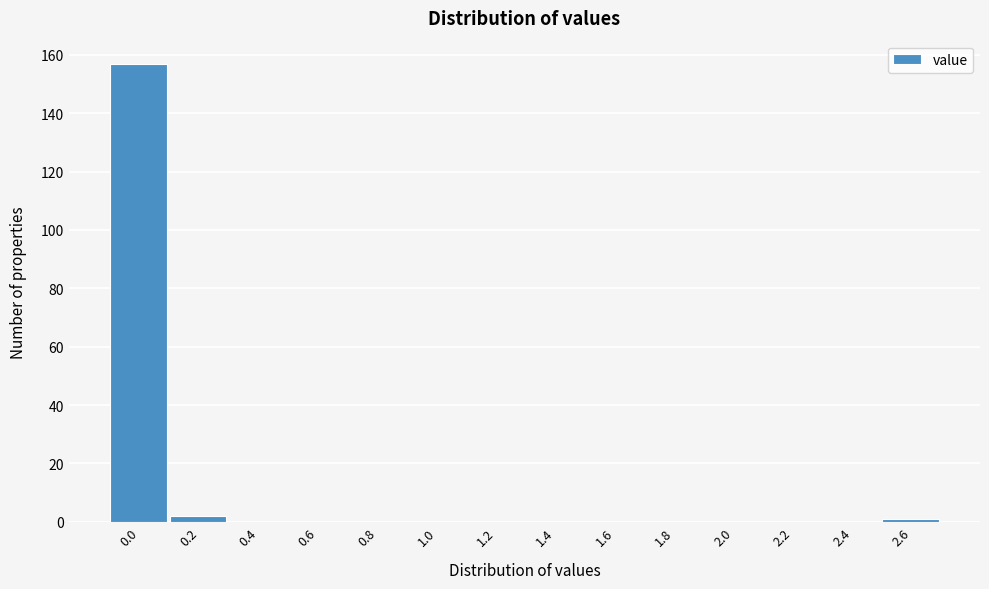

Reading left to right, what are all the values shown in this chart?

0.0=157	0.2=2	0.4=0	0.6=0	0.8=0	1.0=0	1.2=0	1.4=0	1.6=0	1.8=0	2.0=0	2.2=0	2.4=0	2.6=1